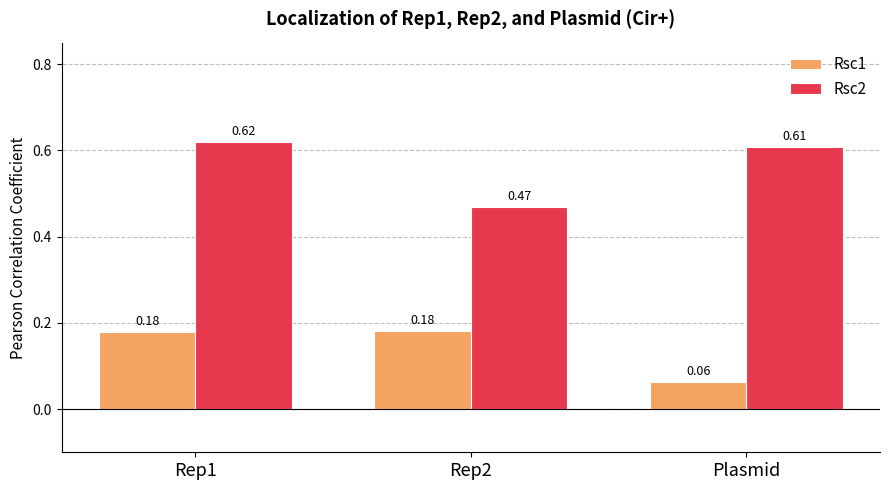

At which label does Rsc1 reach its minimum?

Plasmid